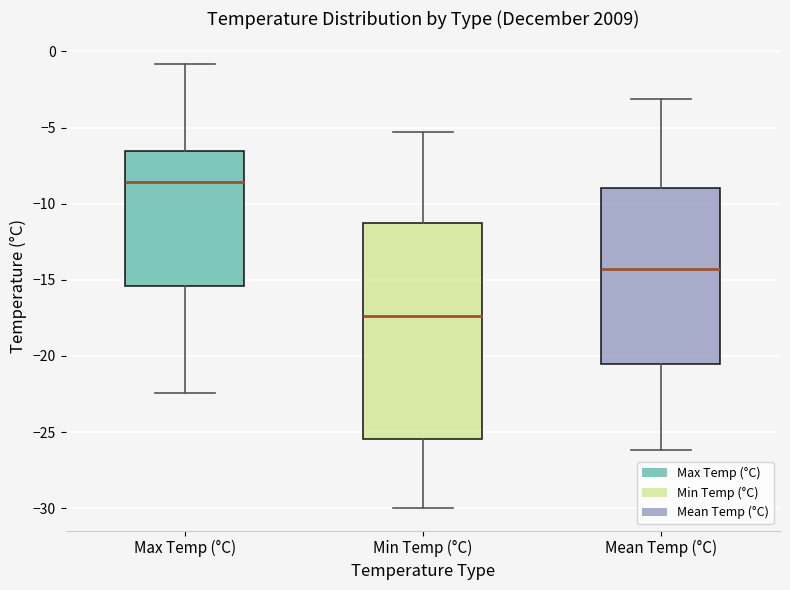

Where is the lower edge of the box for Min Temp (°C) on the y-axis? The values are not printed on the chart, so give them approximately, as read against the axis.

-25.5